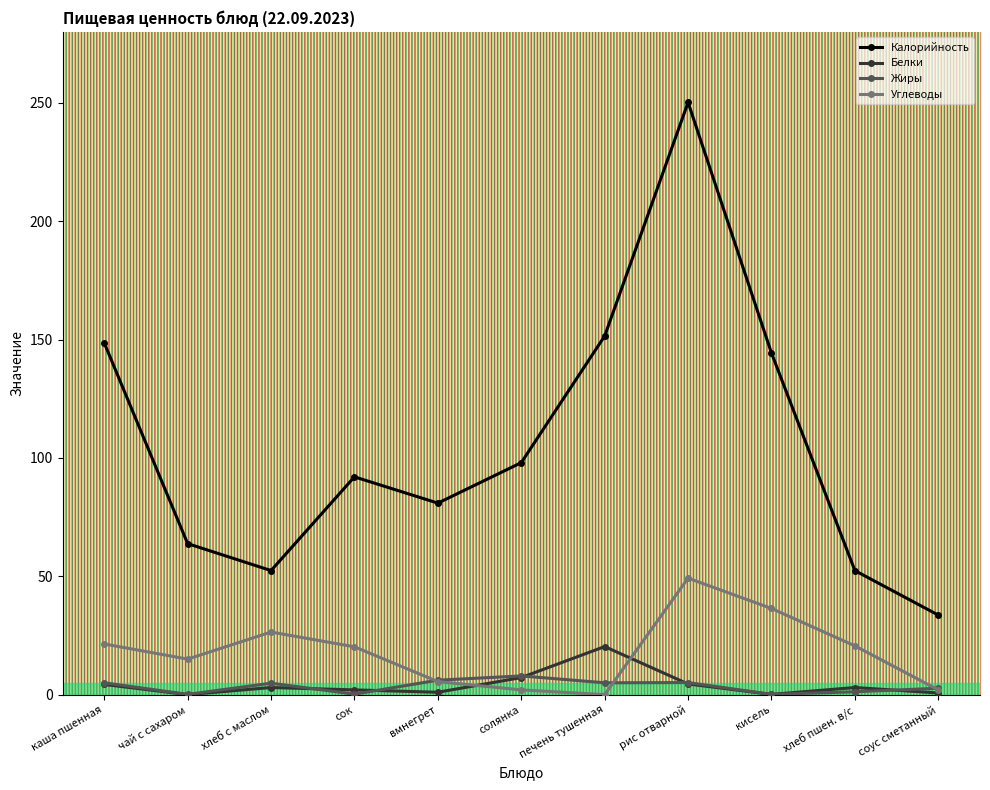

What is the difference between the maximum and minimum values in the Жиры series?

7.8